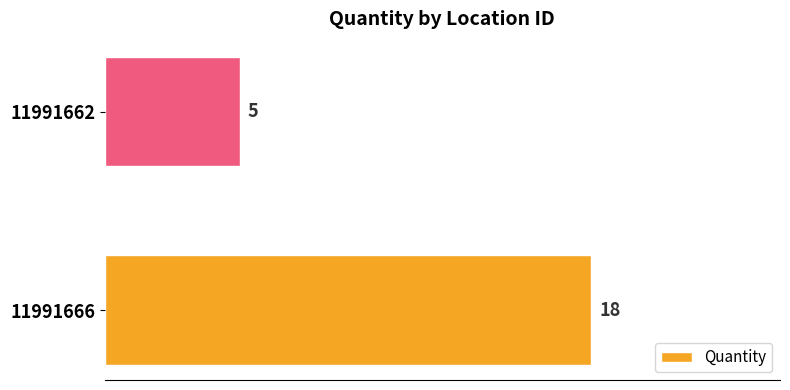

How many categories are shown in the chart?

2